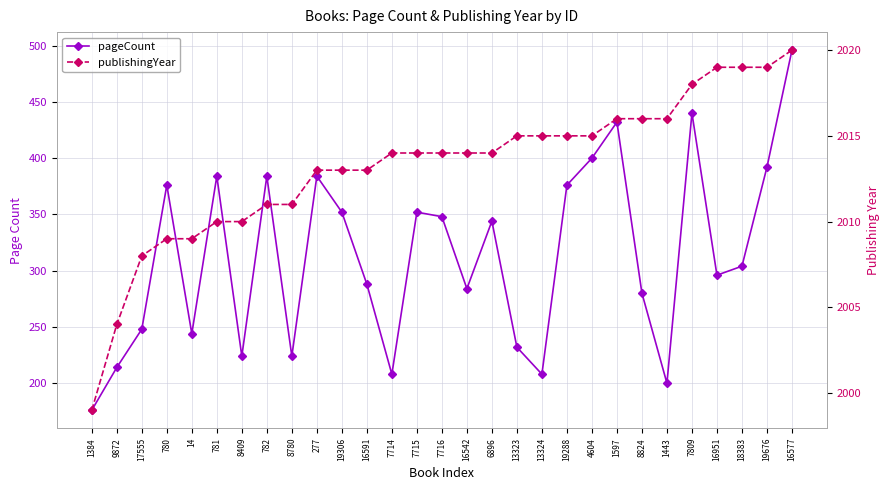

Where does the publishingYear series first go above 2014?

13323